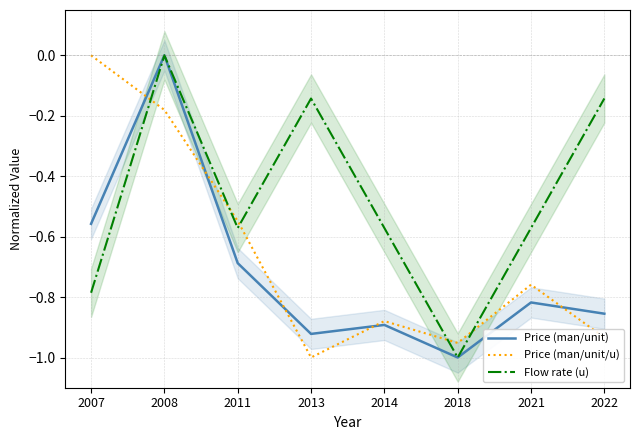

The value of Flow rate (u) at 2011 is -0.6. True or false?

True